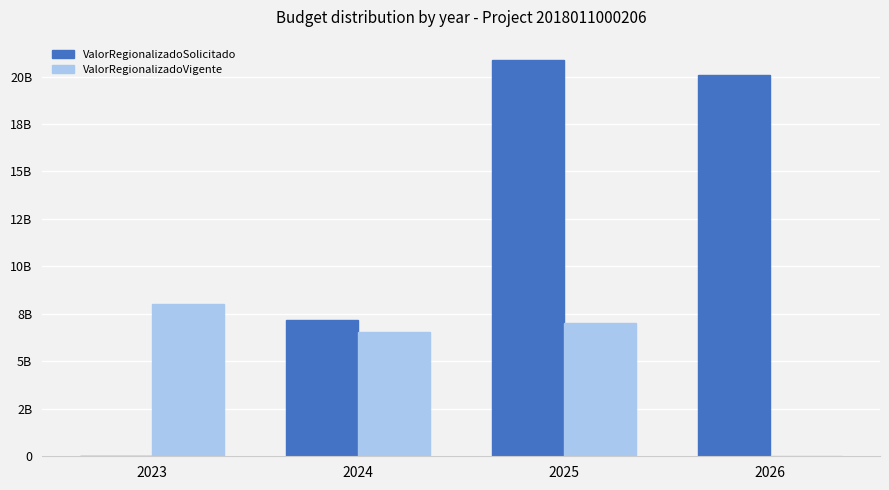

Are the bars horizontal?

No